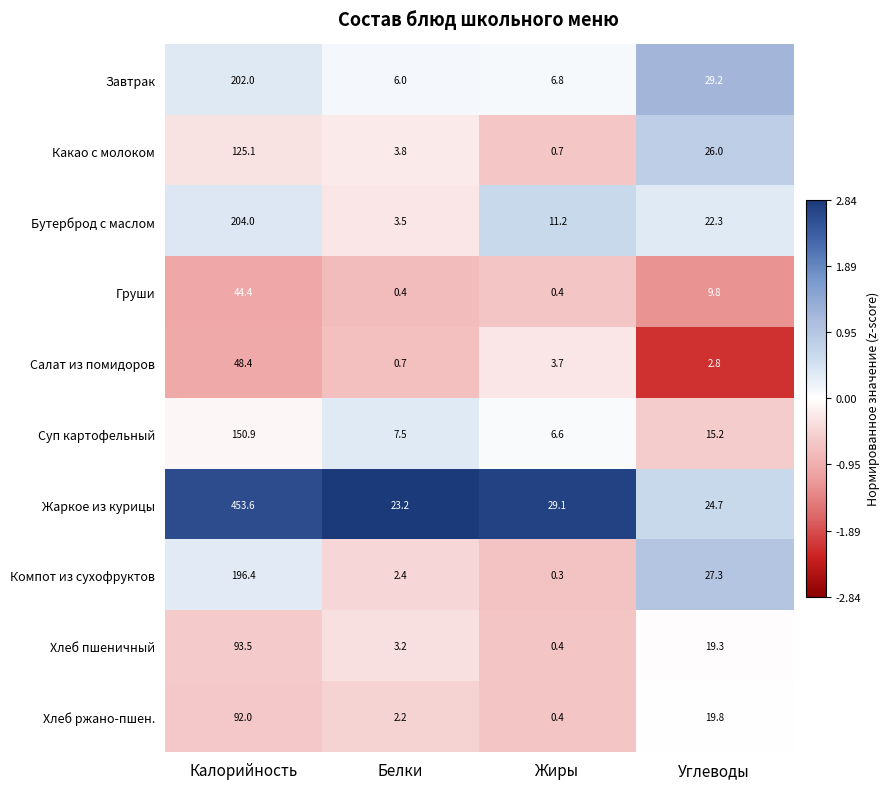

At which label is Какао с молоком closest to 62?

Углеводы